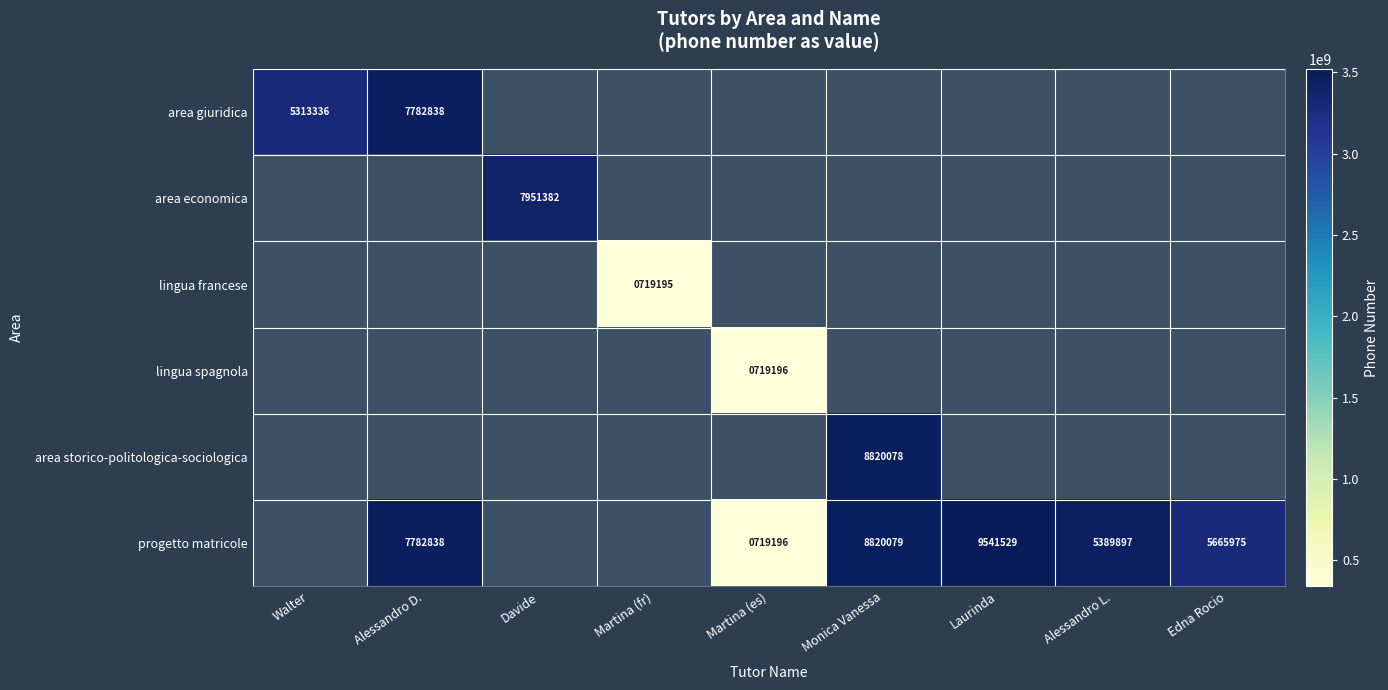

At how many categories does at least one series exceed 3081006884?

7